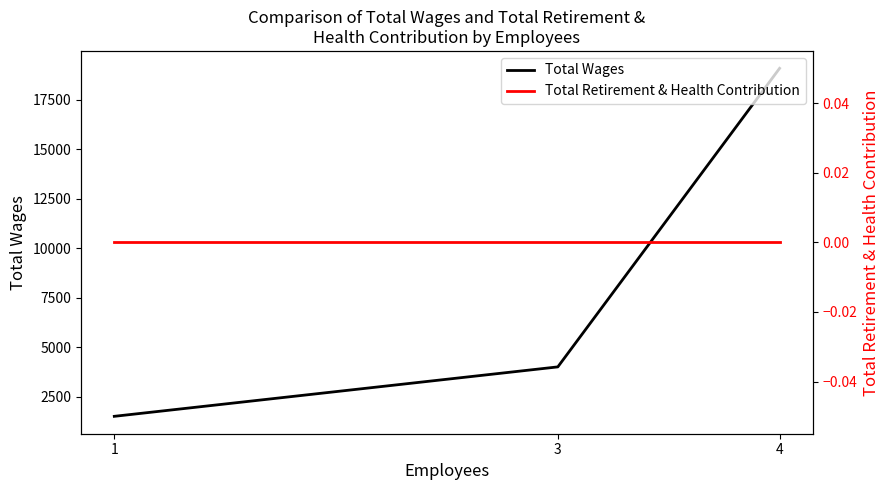

What is the difference between the highest and lowest values at 4?

19098